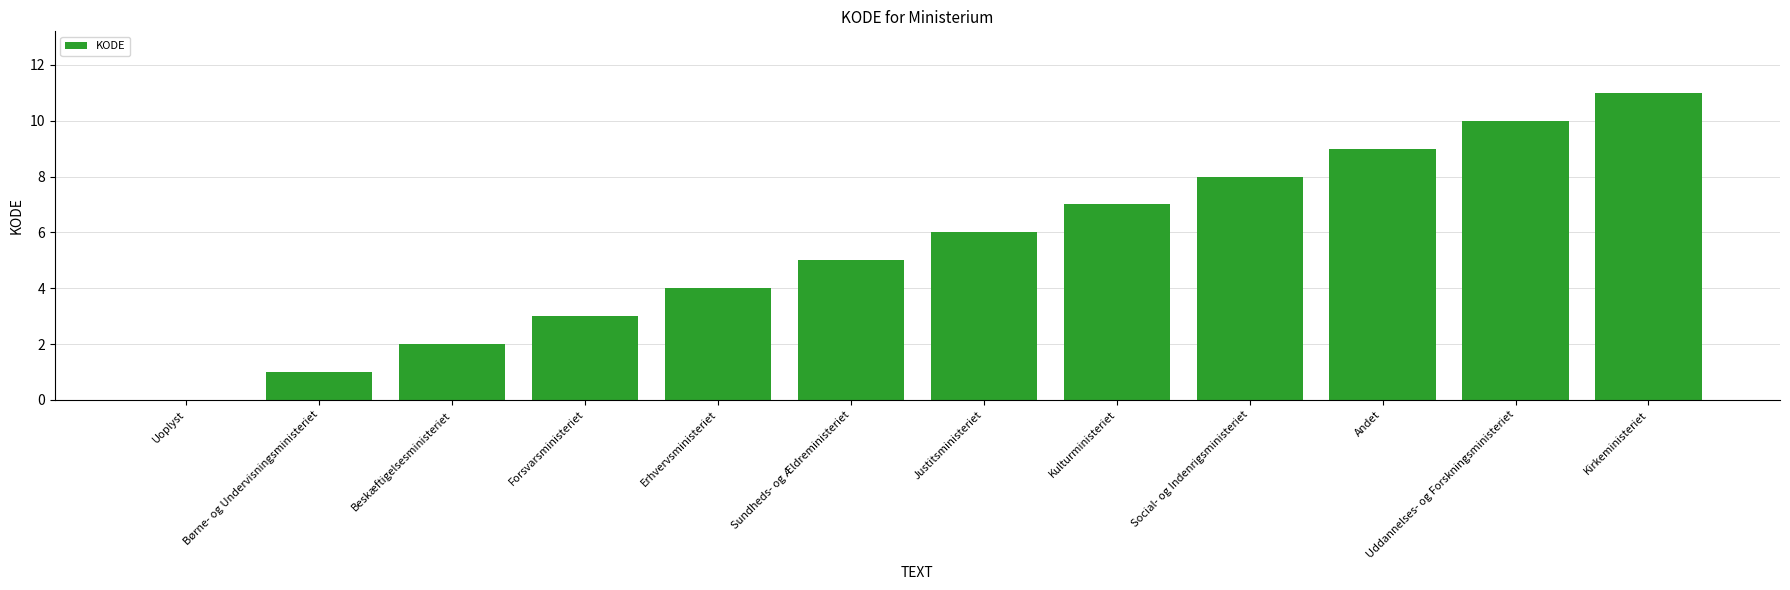

Which label corresponds to the largest value in the chart?

Kirkeministeriet